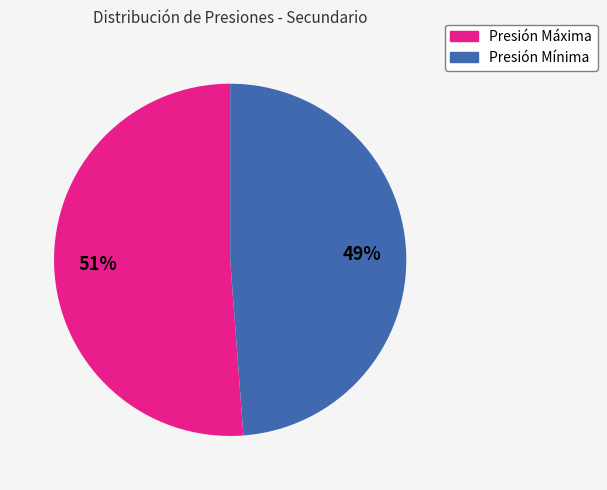

Which category has the smallest portion of the pie?

Presión Mínima